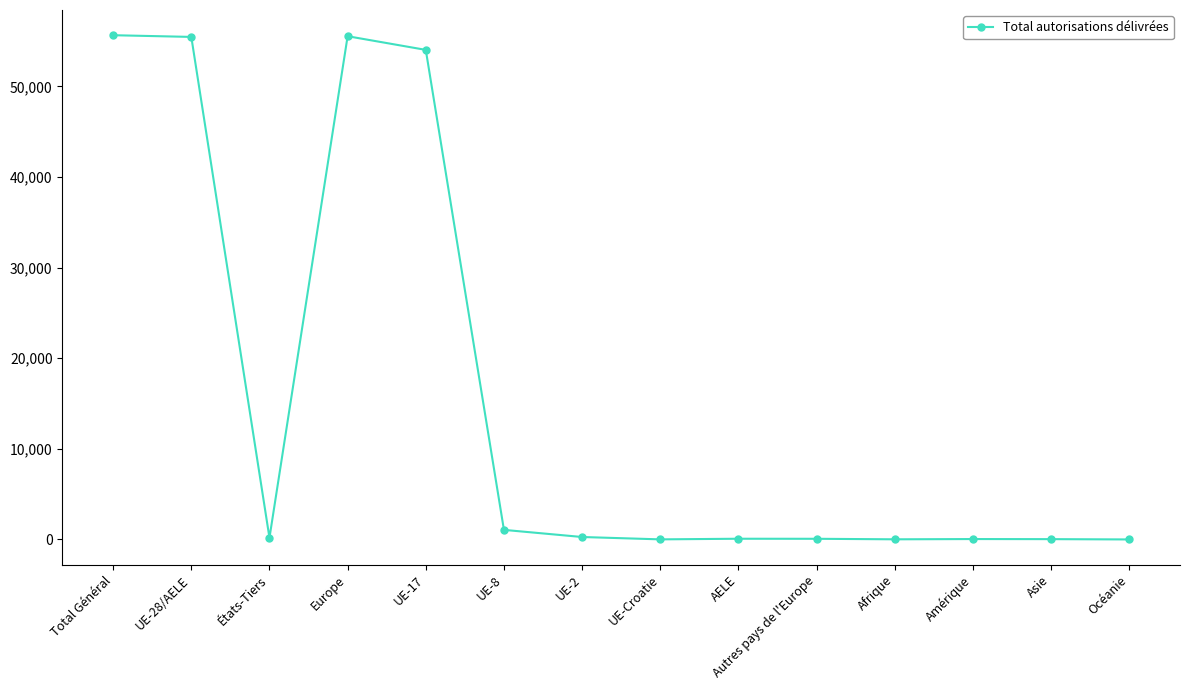

True or false: there are more than 0 points higher than both neighbors.

True